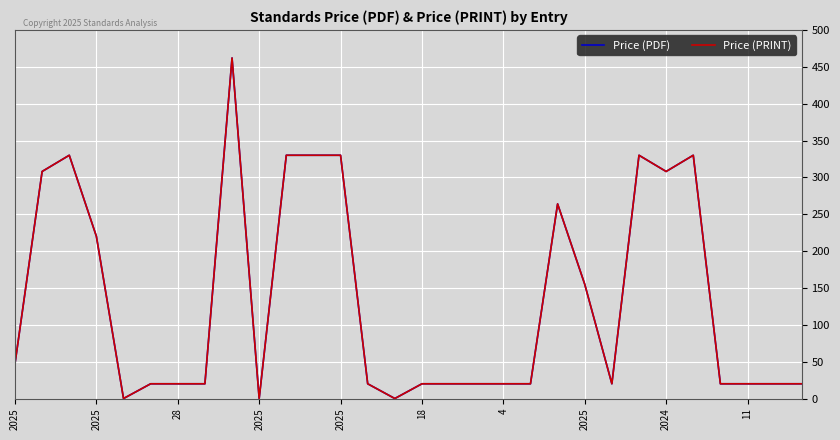

Does the chart have visible grid lines?

Yes